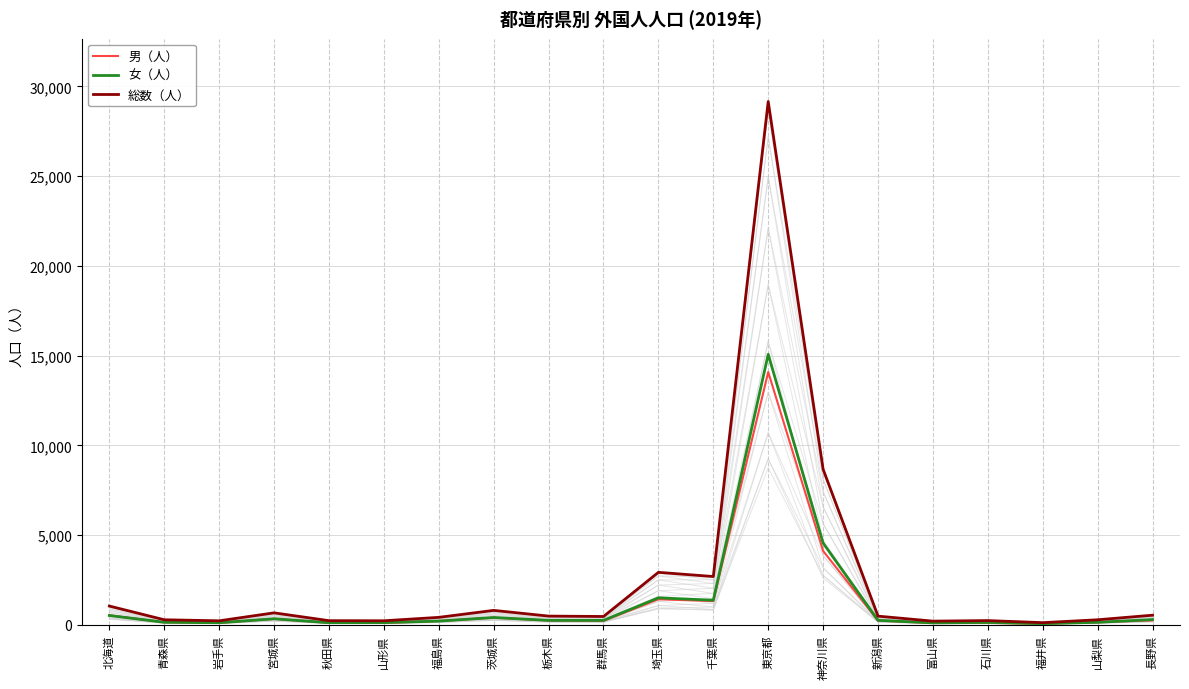

What is the difference between the highest and lowest values at 福井県?

62